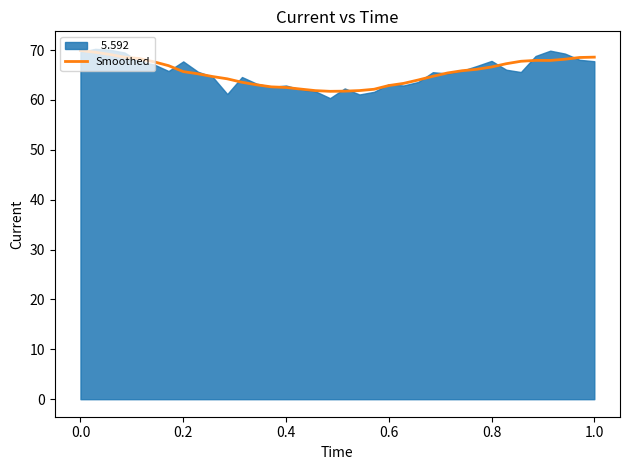

How many lines are shown in the chart?

1